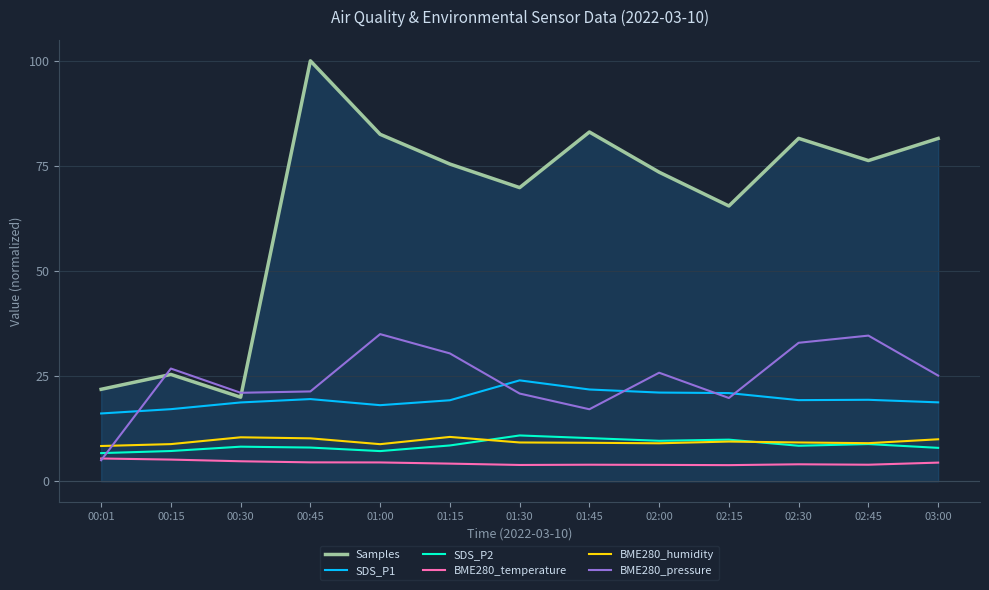

Is the value of BME280_temperature at 01:45 greater than the value of BME280_humidity at 02:45?

No